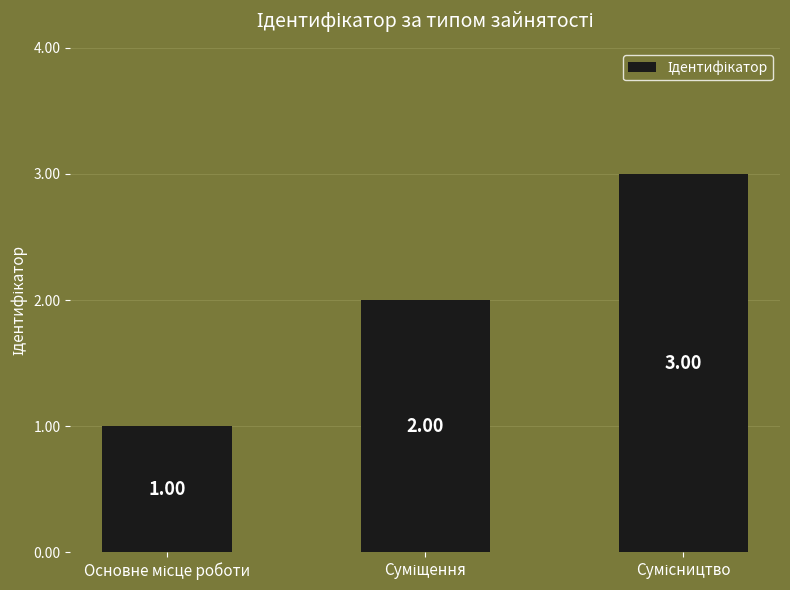

What is the sum of all values?

6